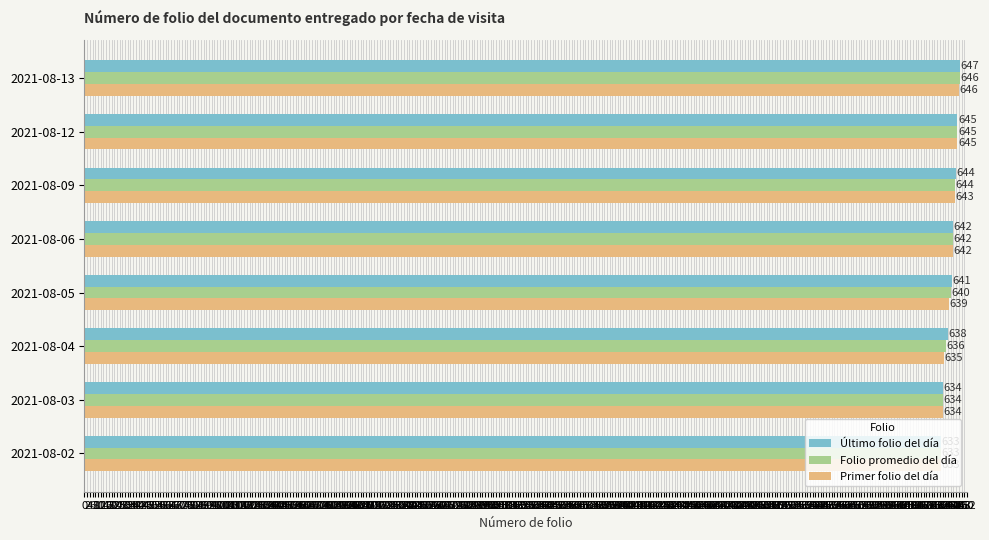

How many distinct data groups are displayed?

3